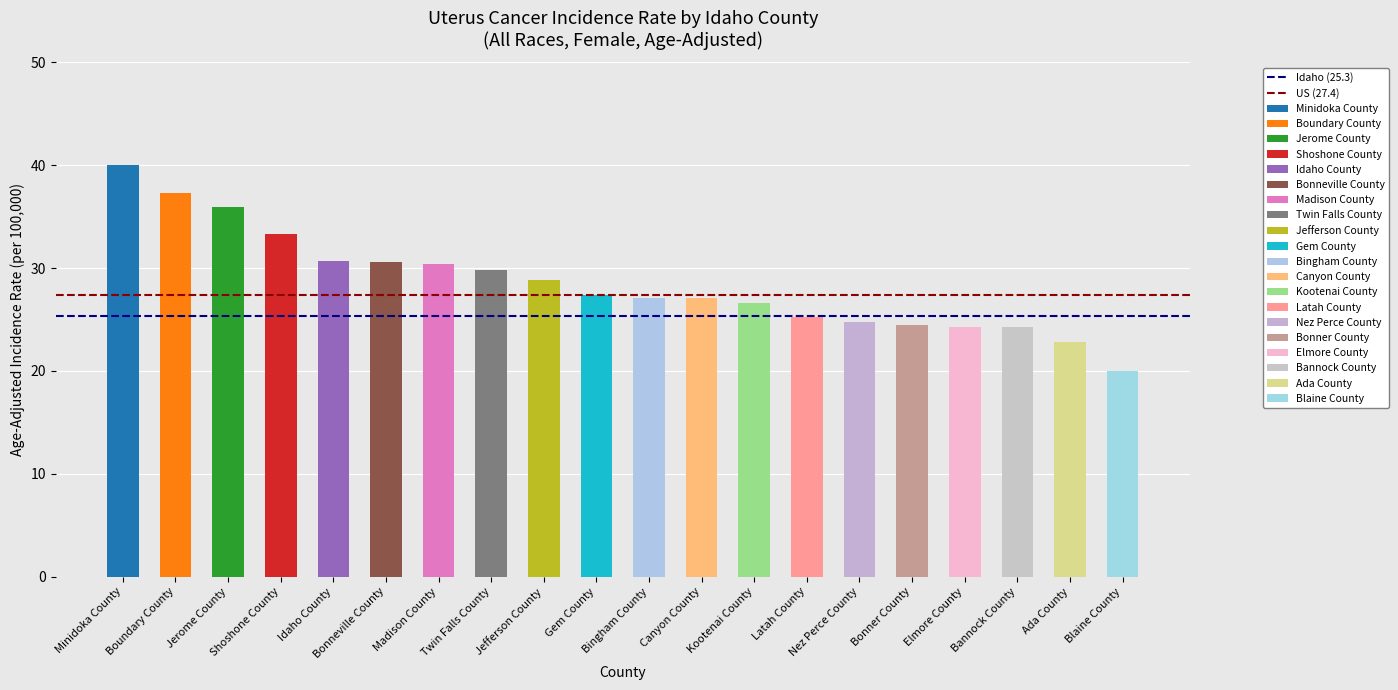

What is the value of the US (27.4) bar at the 1st from the left?

27.4